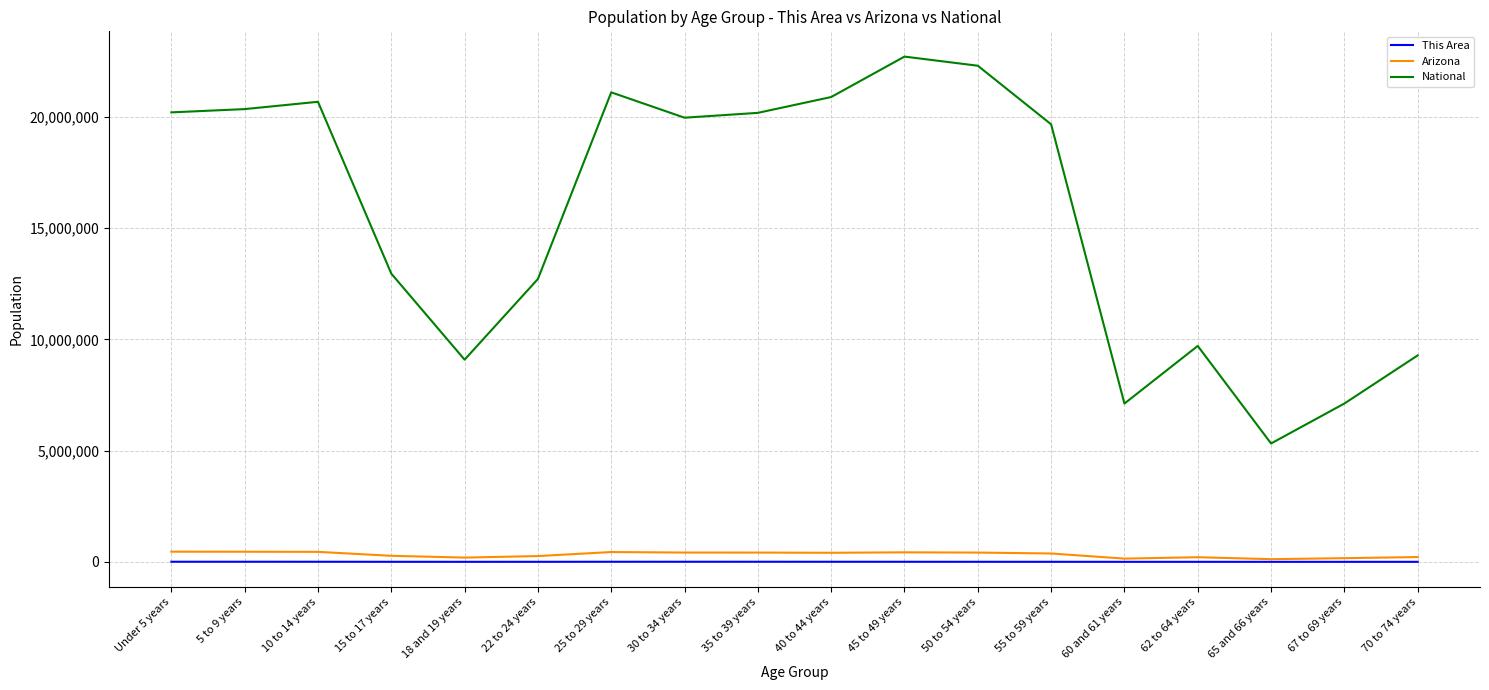

True or false: Arizona and National intersect in this chart.

False